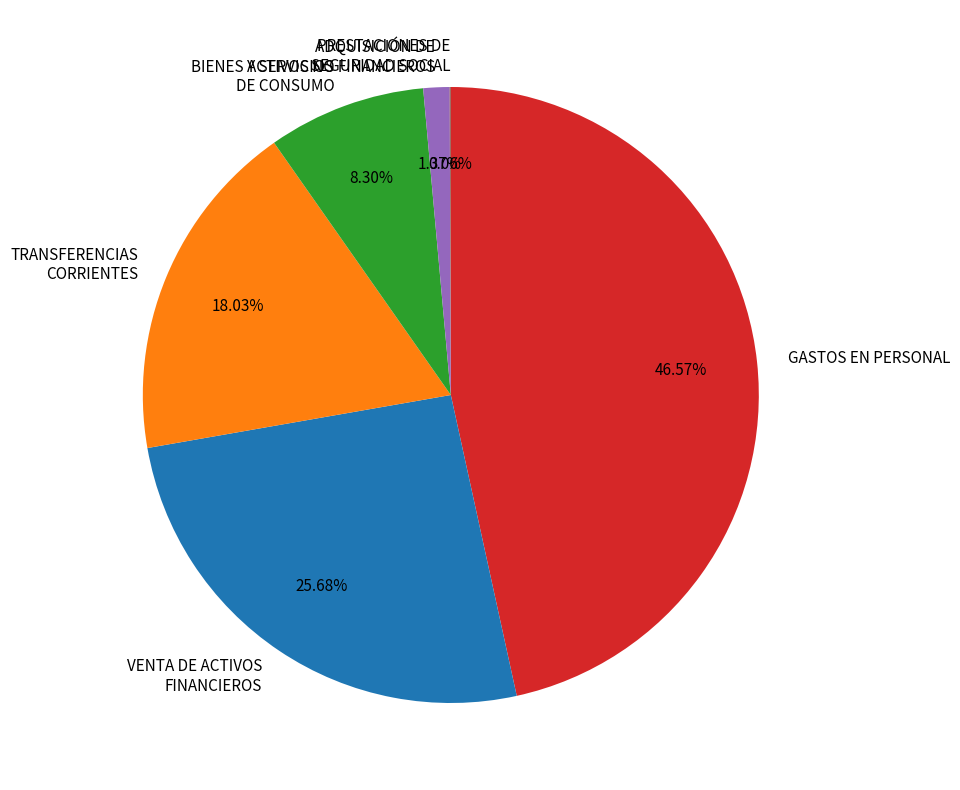

What is the largest slice in the pie chart?

GASTOS EN PERSONAL